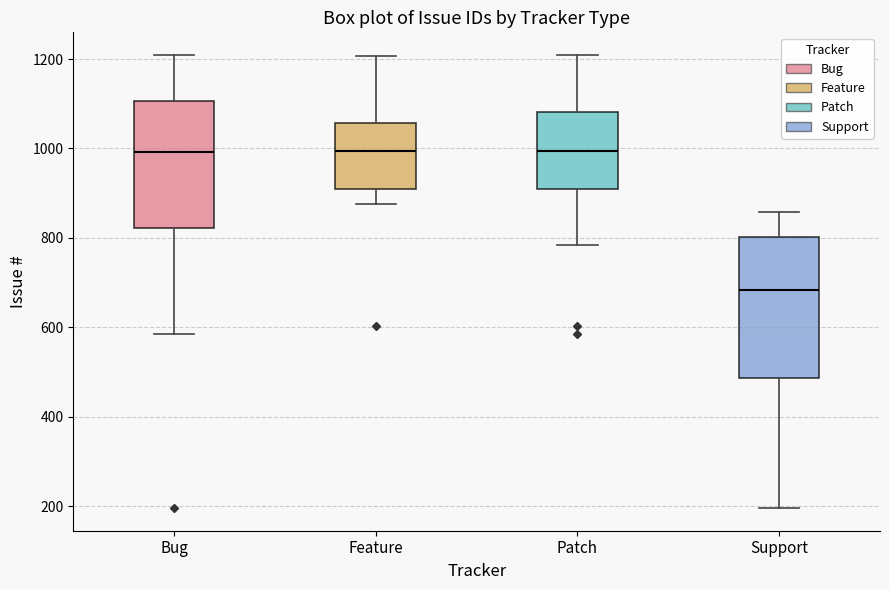

Reading left to right, transcribe this box plot: for each box, give where its median line is, the range the box spans, and where its two whiskers end, as read against the y-axis. The values are not printed on the chart, so give them approximately, as read against the axis.

Bug: median 1000, box 820 to 1100, whiskers 580 to 1200
Feature: median 1000, box 900 to 1060, whiskers 880 to 1200
Patch: median 1000, box 900 to 1080, whiskers 780 to 1200
Support: median 680, box 480 to 800, whiskers 200 to 860